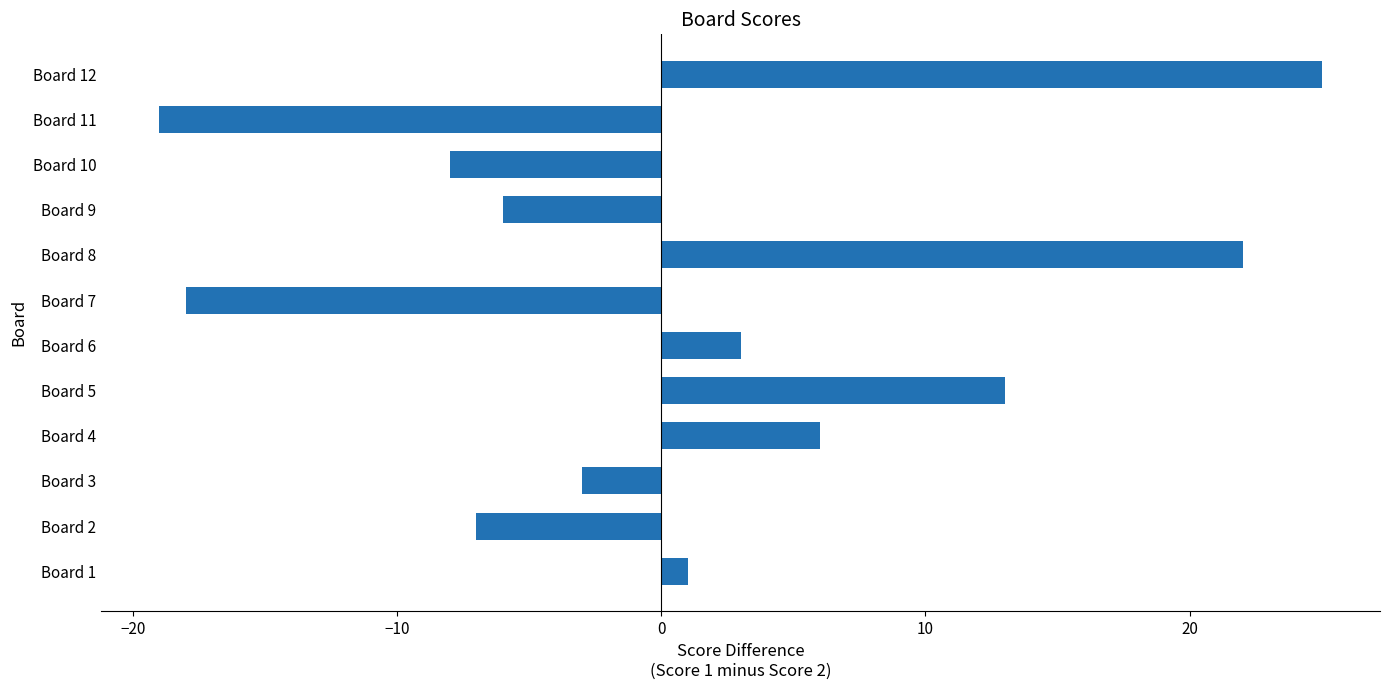

List the labels in order of value, largest first.

Board 12, Board 8, Board 5, Board 4, Board 6, Board 1, Board 3, Board 9, Board 2, Board 10, Board 7, Board 11